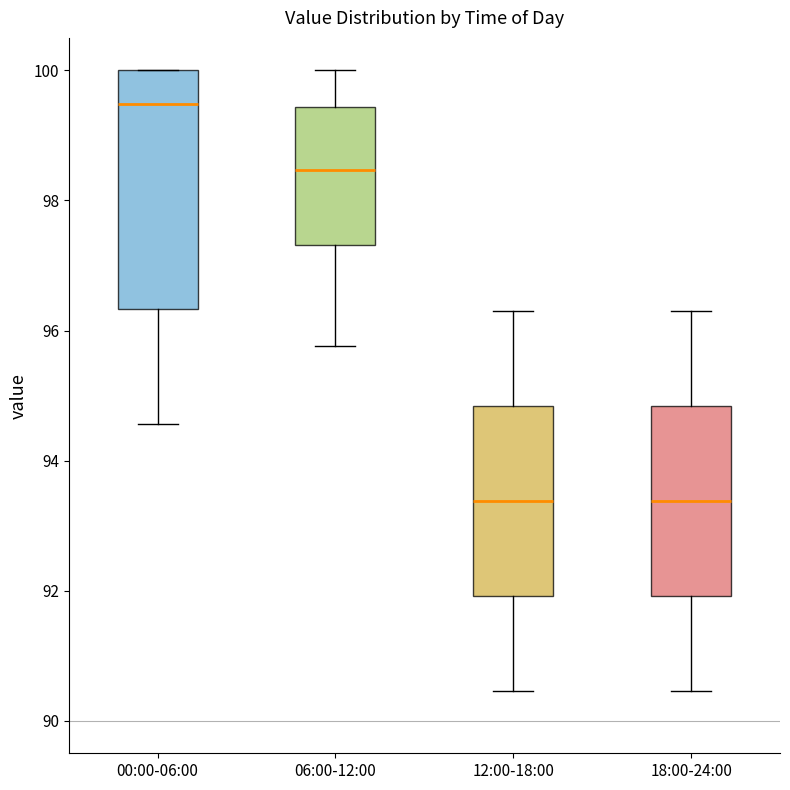

Reading left to right, transcribe this box plot: for each box, give where its median line is, the range the box spans, and where its two whiskers end, as read against the y-axis. The values are not printed on the chart, so give them approximately, as read against the axis.

00:00-06:00: median 99.4, box 96.4 to 100.0, whiskers 94.6 to 100.0
06:00-12:00: median 98.4, box 97.4 to 99.4, whiskers 95.8 to 100.0
12:00-18:00: median 93.4, box 92.0 to 94.8, whiskers 90.4 to 96.4
18:00-24:00: median 93.4, box 92.0 to 94.8, whiskers 90.4 to 96.4